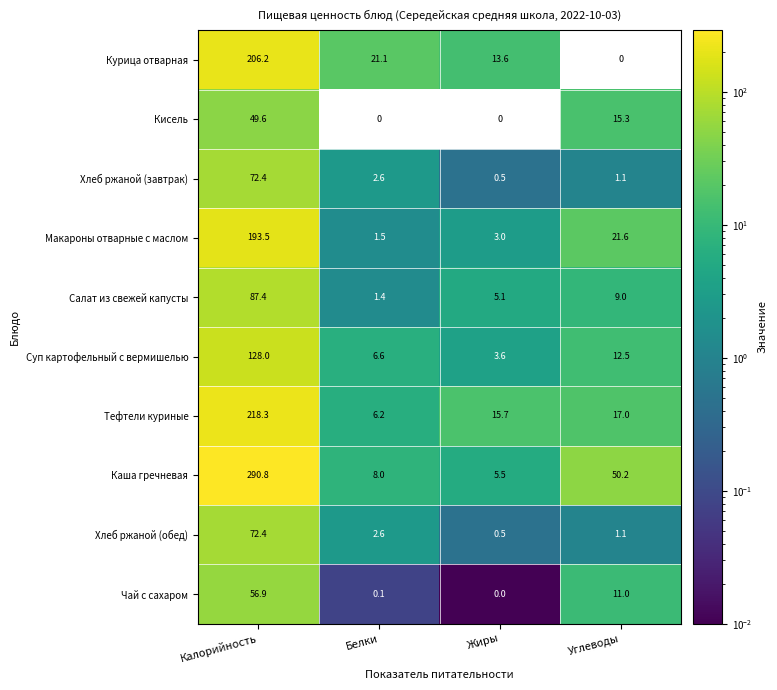

Which series has the largest range (max minus min)?

Каша гречневая